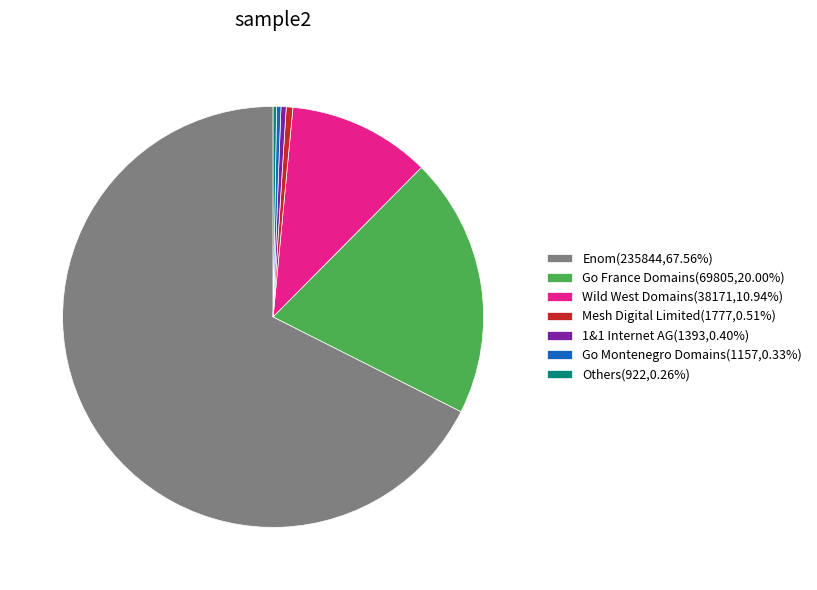

Is the sum of 1&1 Internet AG(1393,0.40%) and Mesh Digital Limited(1777,0.51%) greater than half?

No